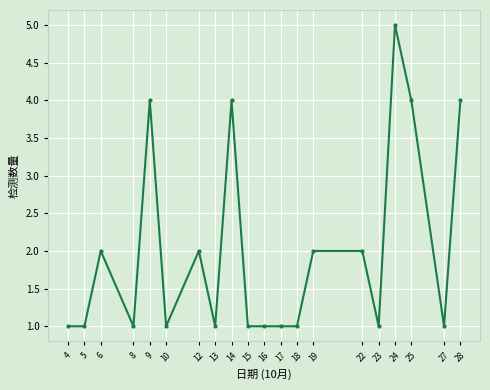

Reading left to right, list all the values displayed in this chart.

4=1	5=1	6=2	8=1	9=4	10=1	12=2	13=1	14=4	15=1	16=1	17=1	18=1	19=2	22=2	23=1	24=5	25=4	27=1	28=4